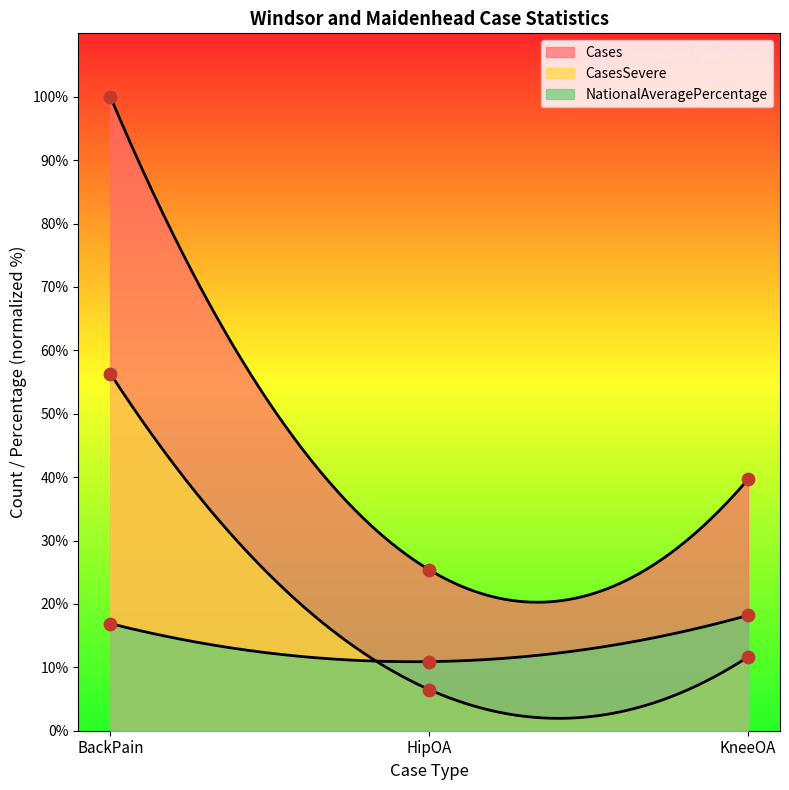

What are all the series names shown in the legend?

Cases, CasesSevere, NationalAveragePercentage